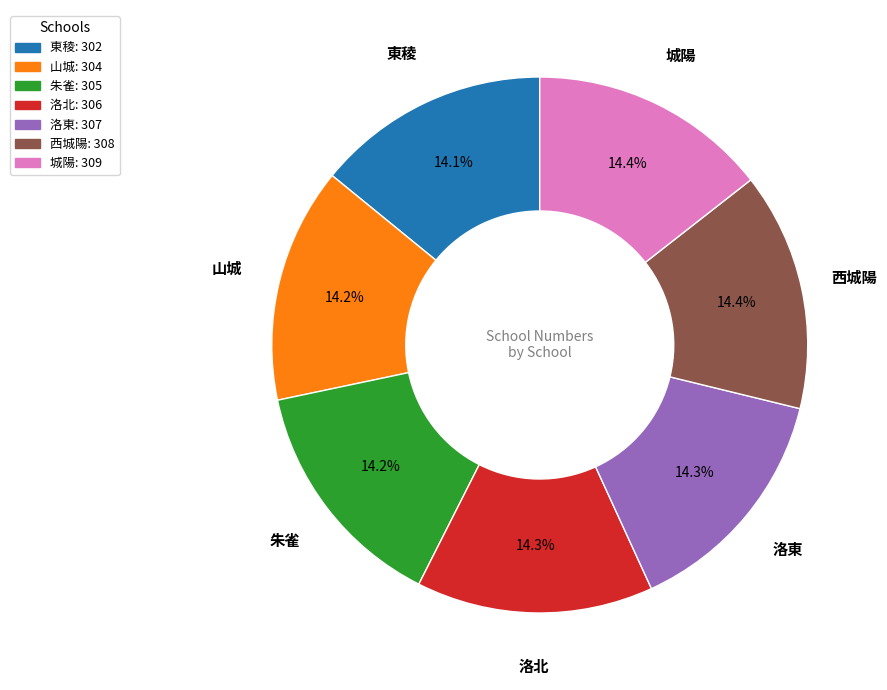

To the nearest percent, what is the combined percentage of 城陽 and 東稜?

29%